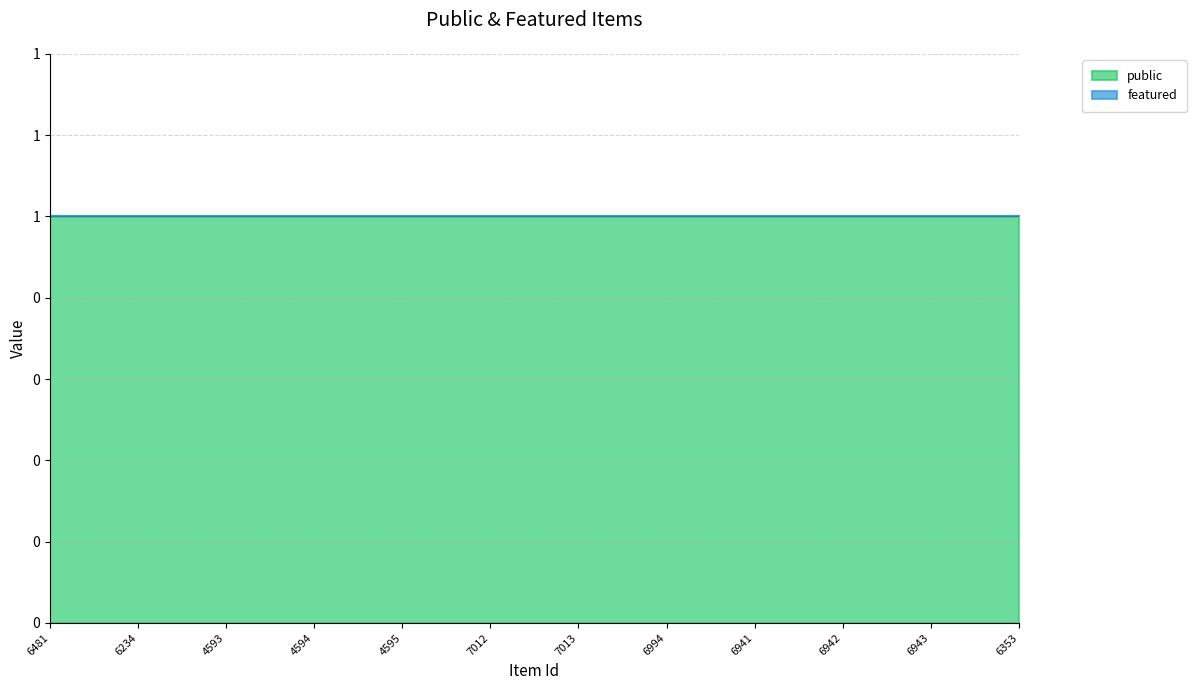

At how many categories does at least one series exceed 0?

12